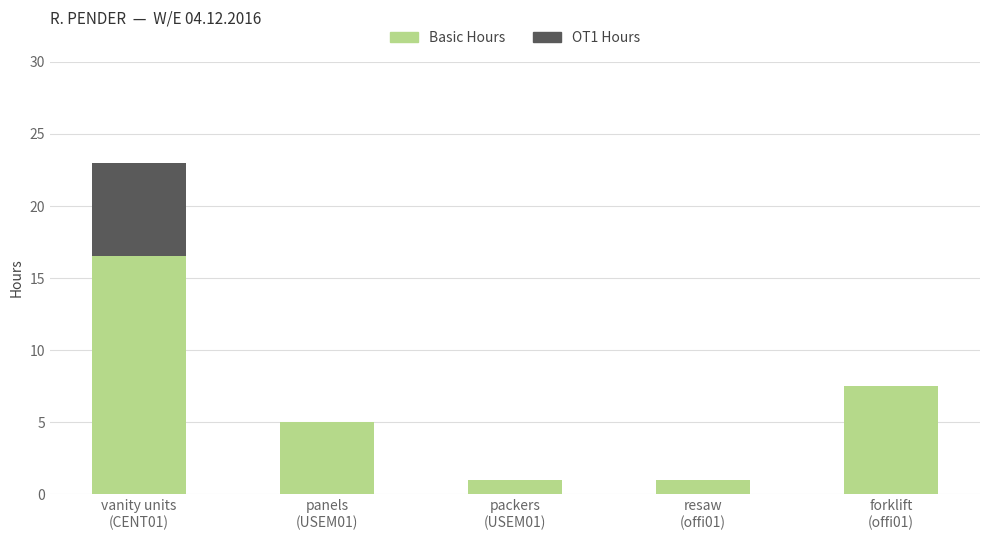

What is the highest value of the Basic Hours series?

16.5